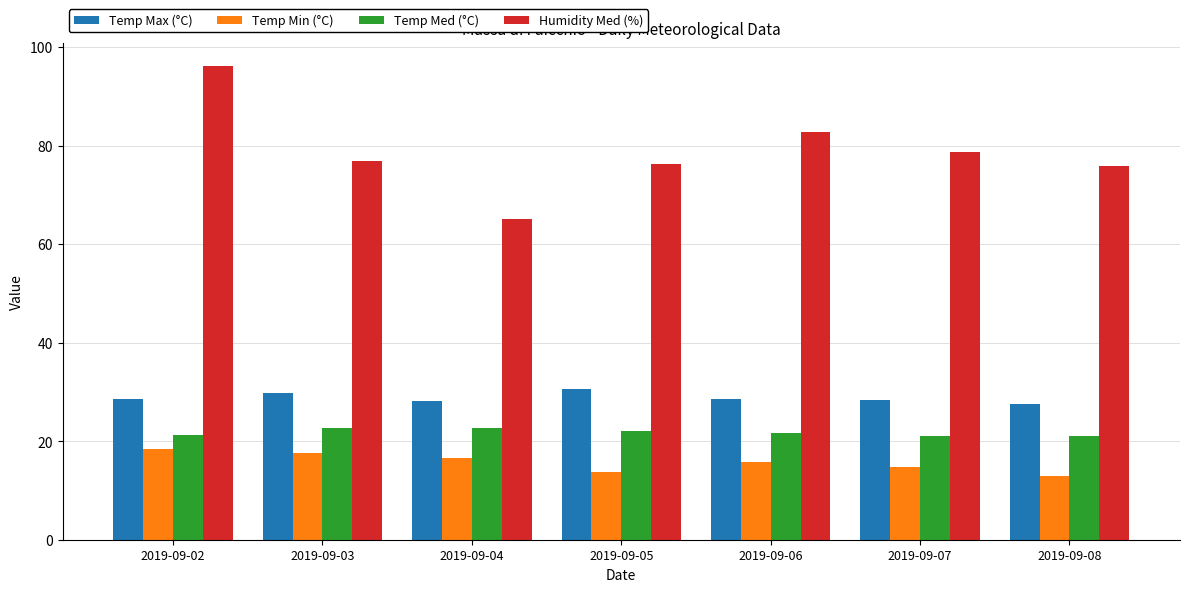

How many data points does each series have?

7